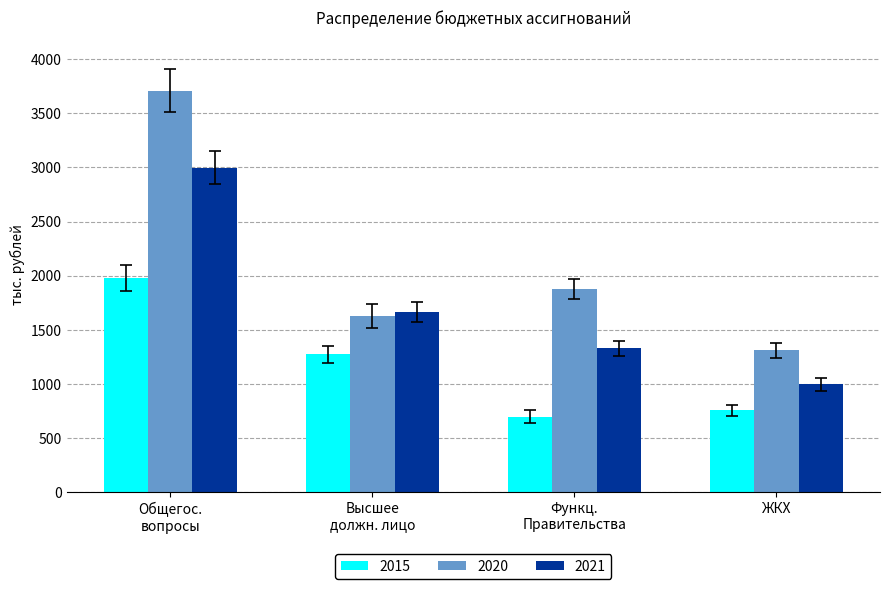

What is the difference between the maximum and second lowest values in the 2015 series?

1216.2